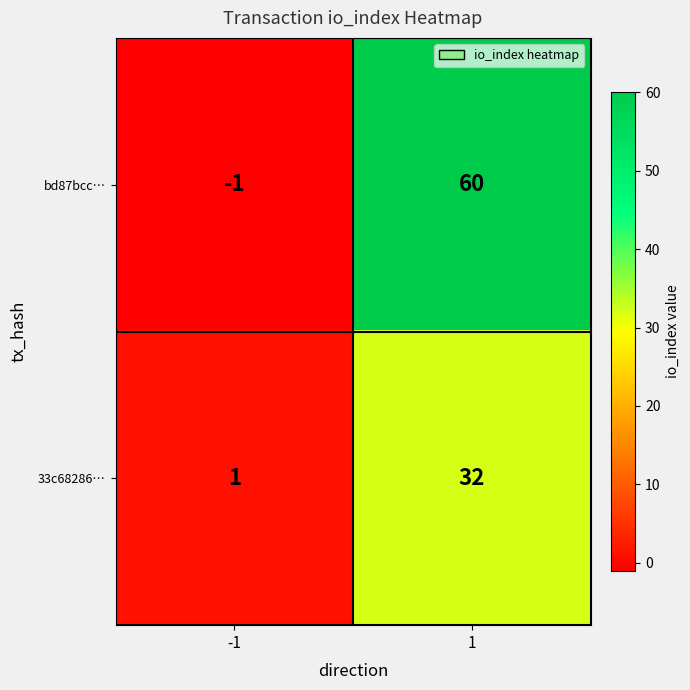

The 33c68286… series shows 53 at 1. True or false?

False